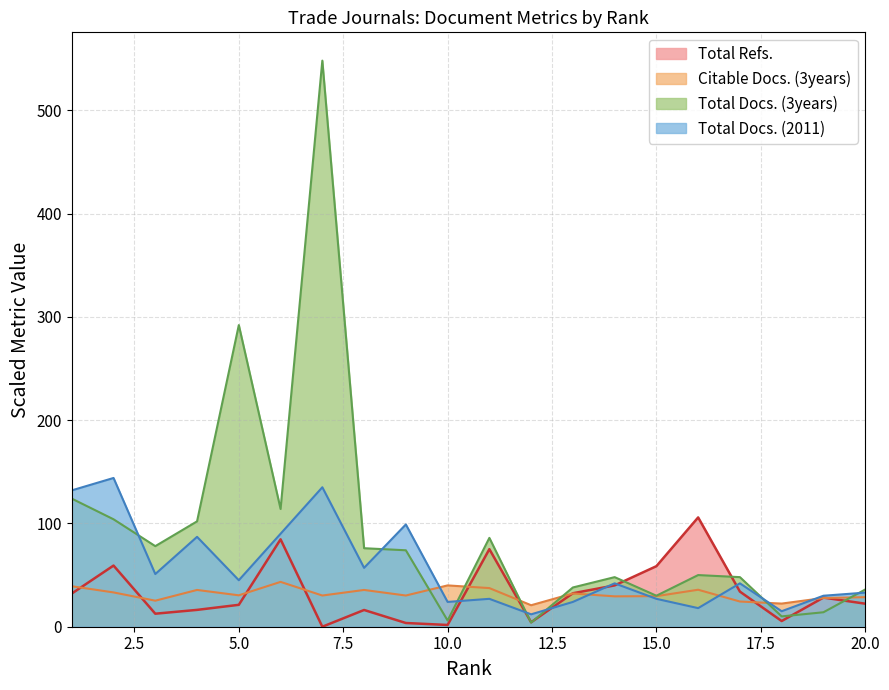

Where do Total Refs. and Total Docs. (3years) first cross each other?

11 and 12